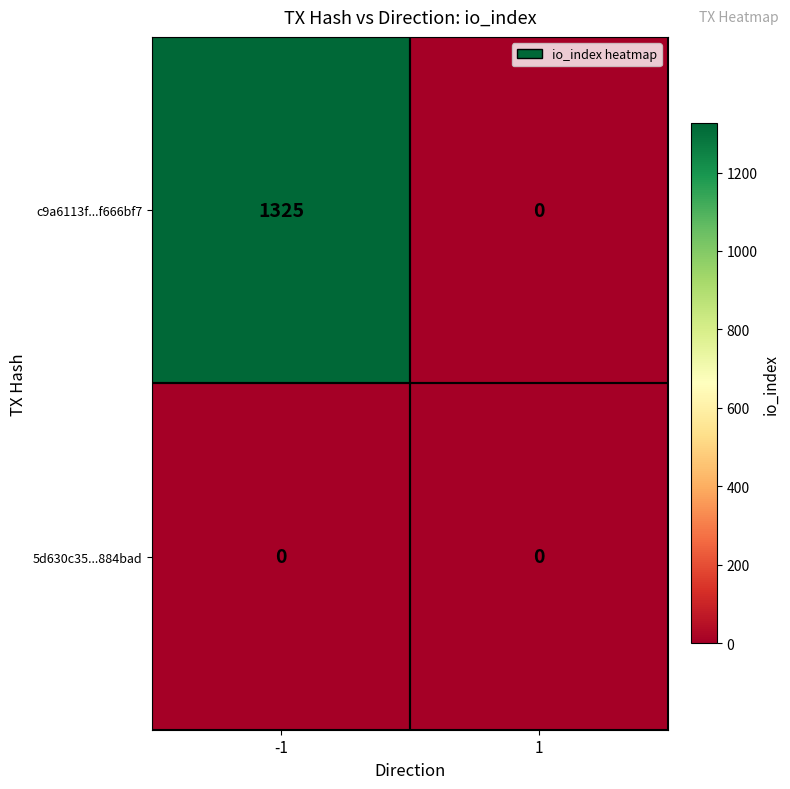

Is it true that c9a6113f...f666bf7 equals 0 at 1?

True